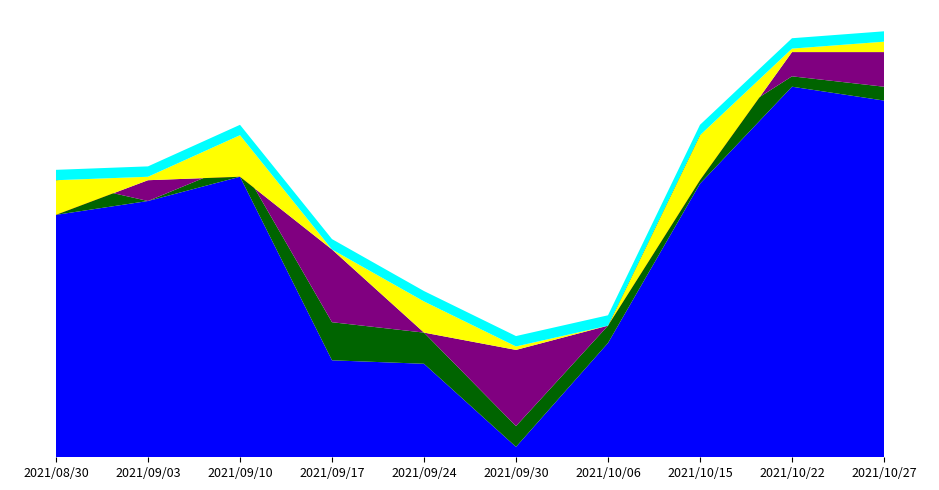

Reading left to right, what are all the values shown in this chart?

col_2: 84.0	84.4	85.1	79.8	79.7	77.3	80.3	84.9	87.7	87.3
col_4: 85.0	84.4	85.5	80.9	80.6	77.9	80.8	86.3	88.0	87.7
col_1: 84.0	85.0	85.1	83.0	80.6	80.1	80.8	85.0	88.7	88.7
col_3: 85.0	85.1	86.3	83.0	81.5	80.2	80.8	86.3	88.8	89.0